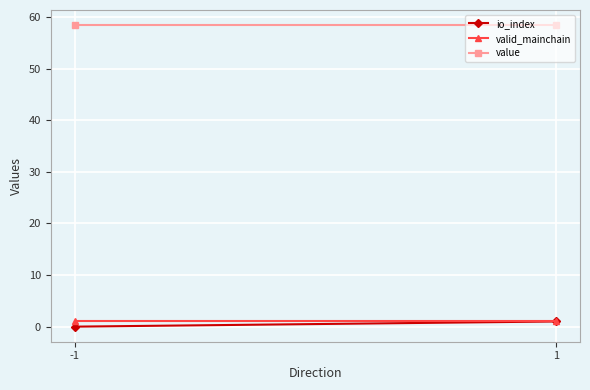

At which label does value reach its peak?

-1